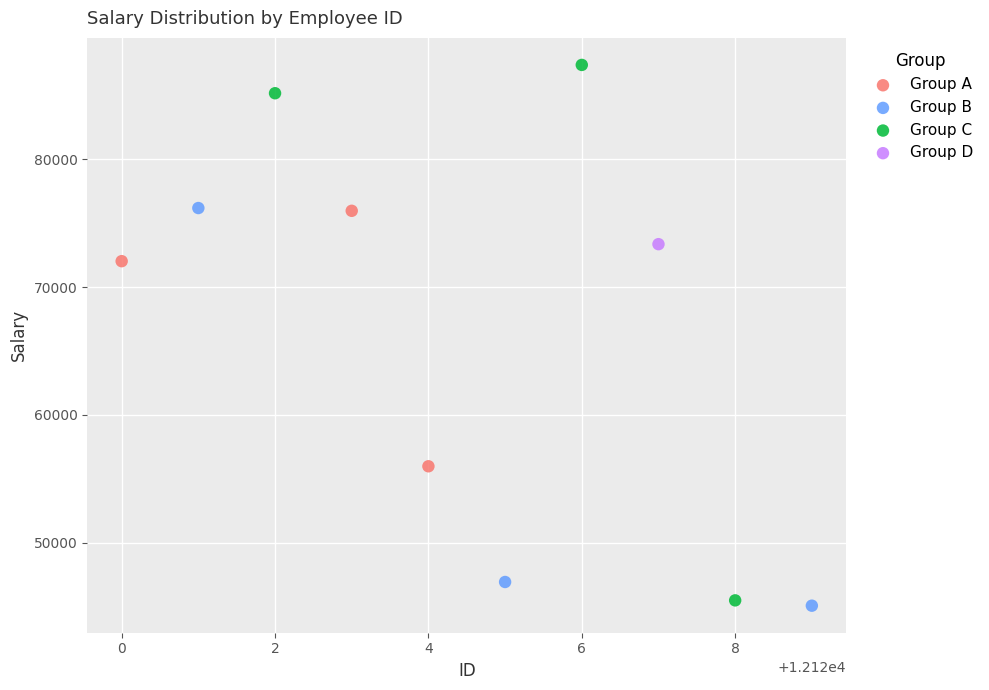

Which series reaches the maximum Y coordinate?

Group C